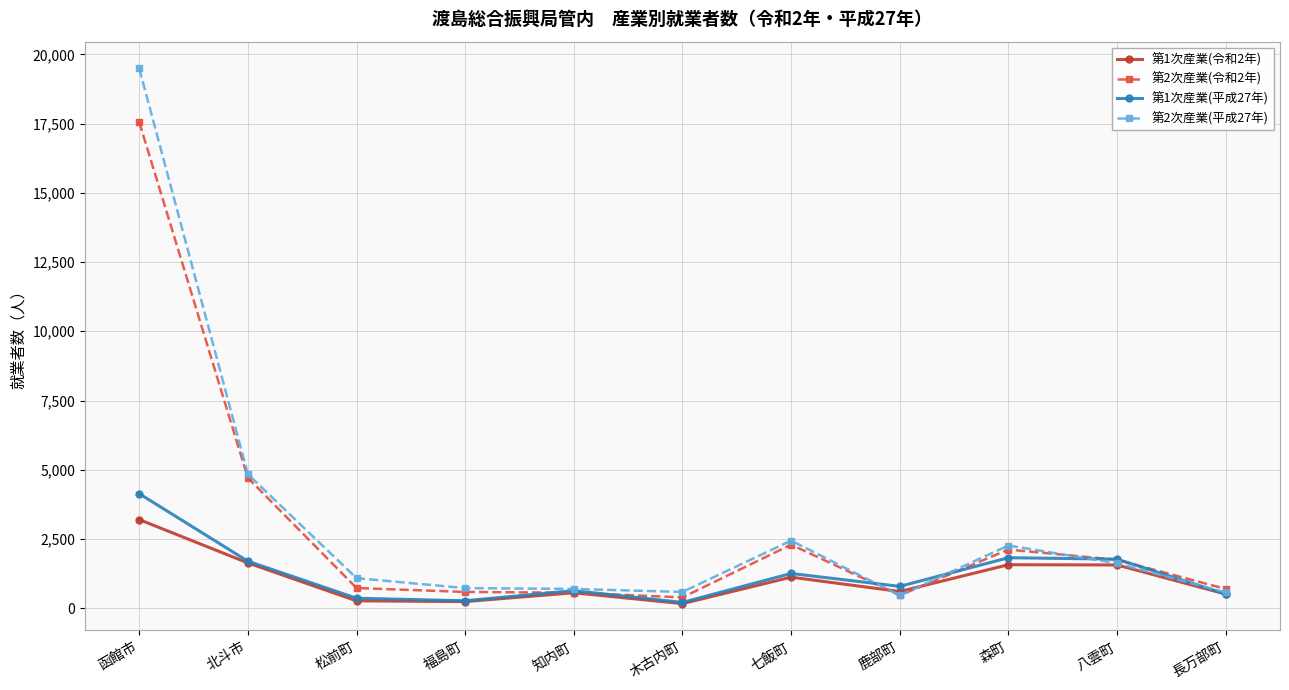

What position from the left is 松前町?

3